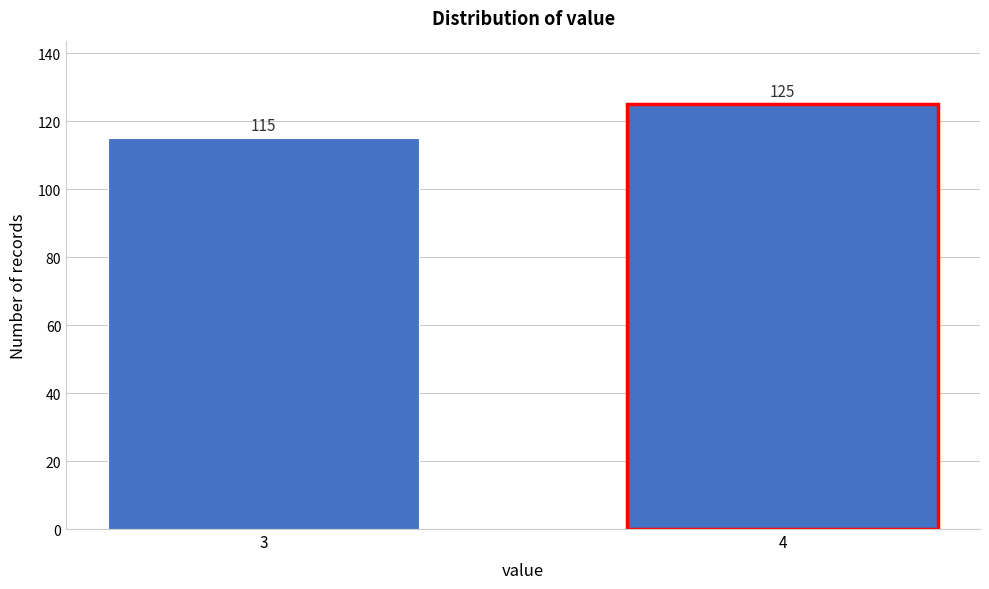

Reading left to right, list all the values displayed in this chart.

115	125